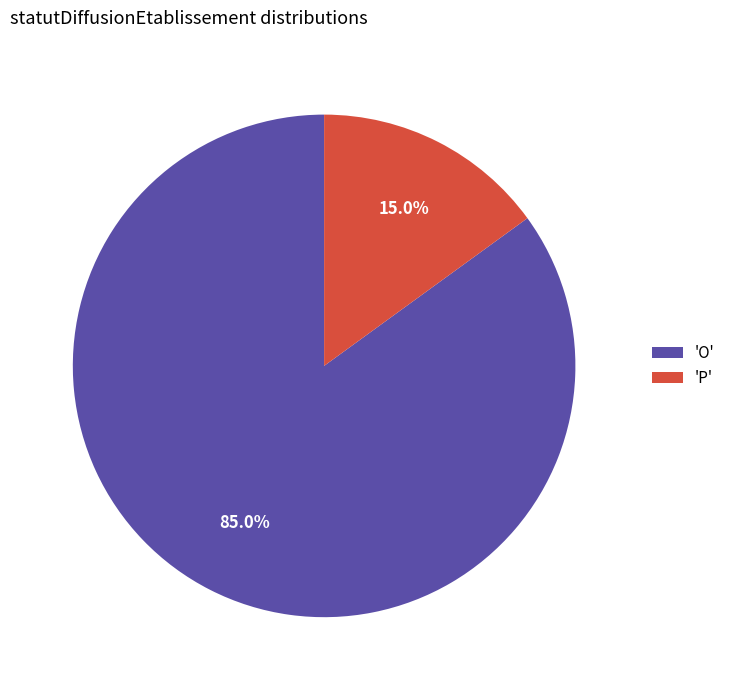

What is the smallest slice in the pie chart?

'P'